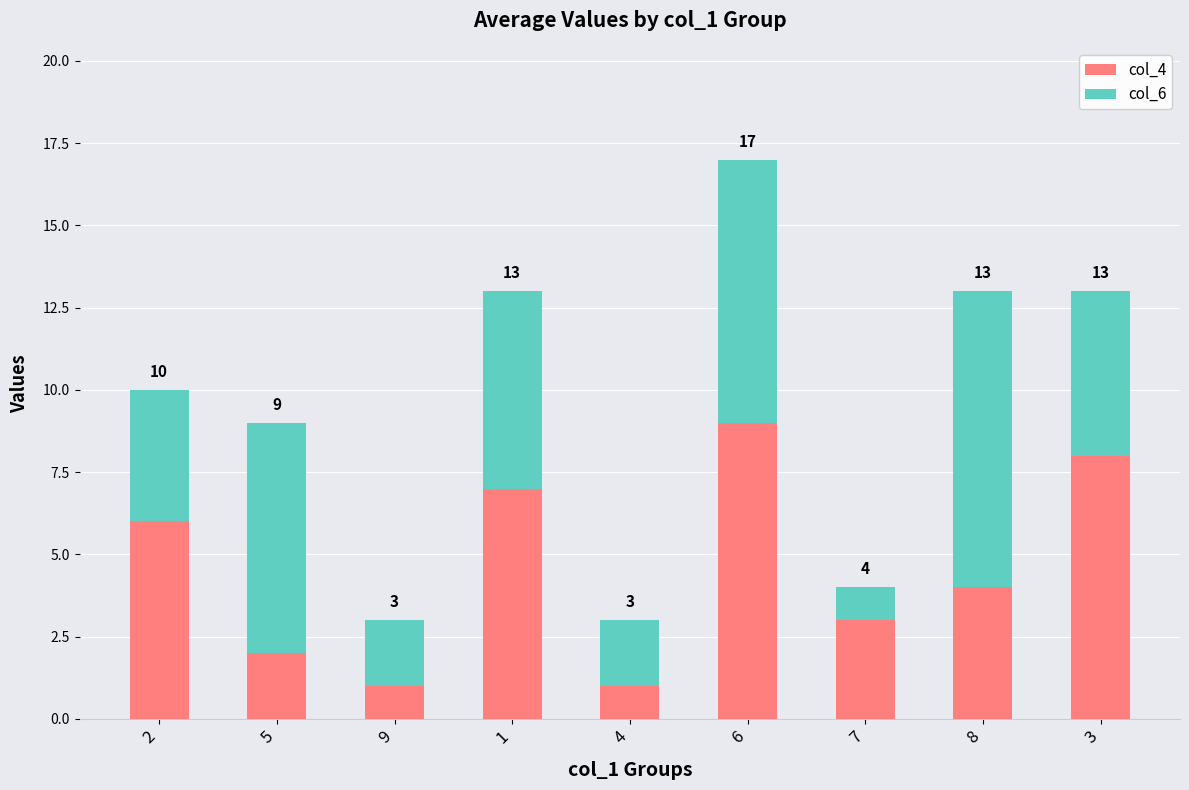

What position from the left is 3?

9